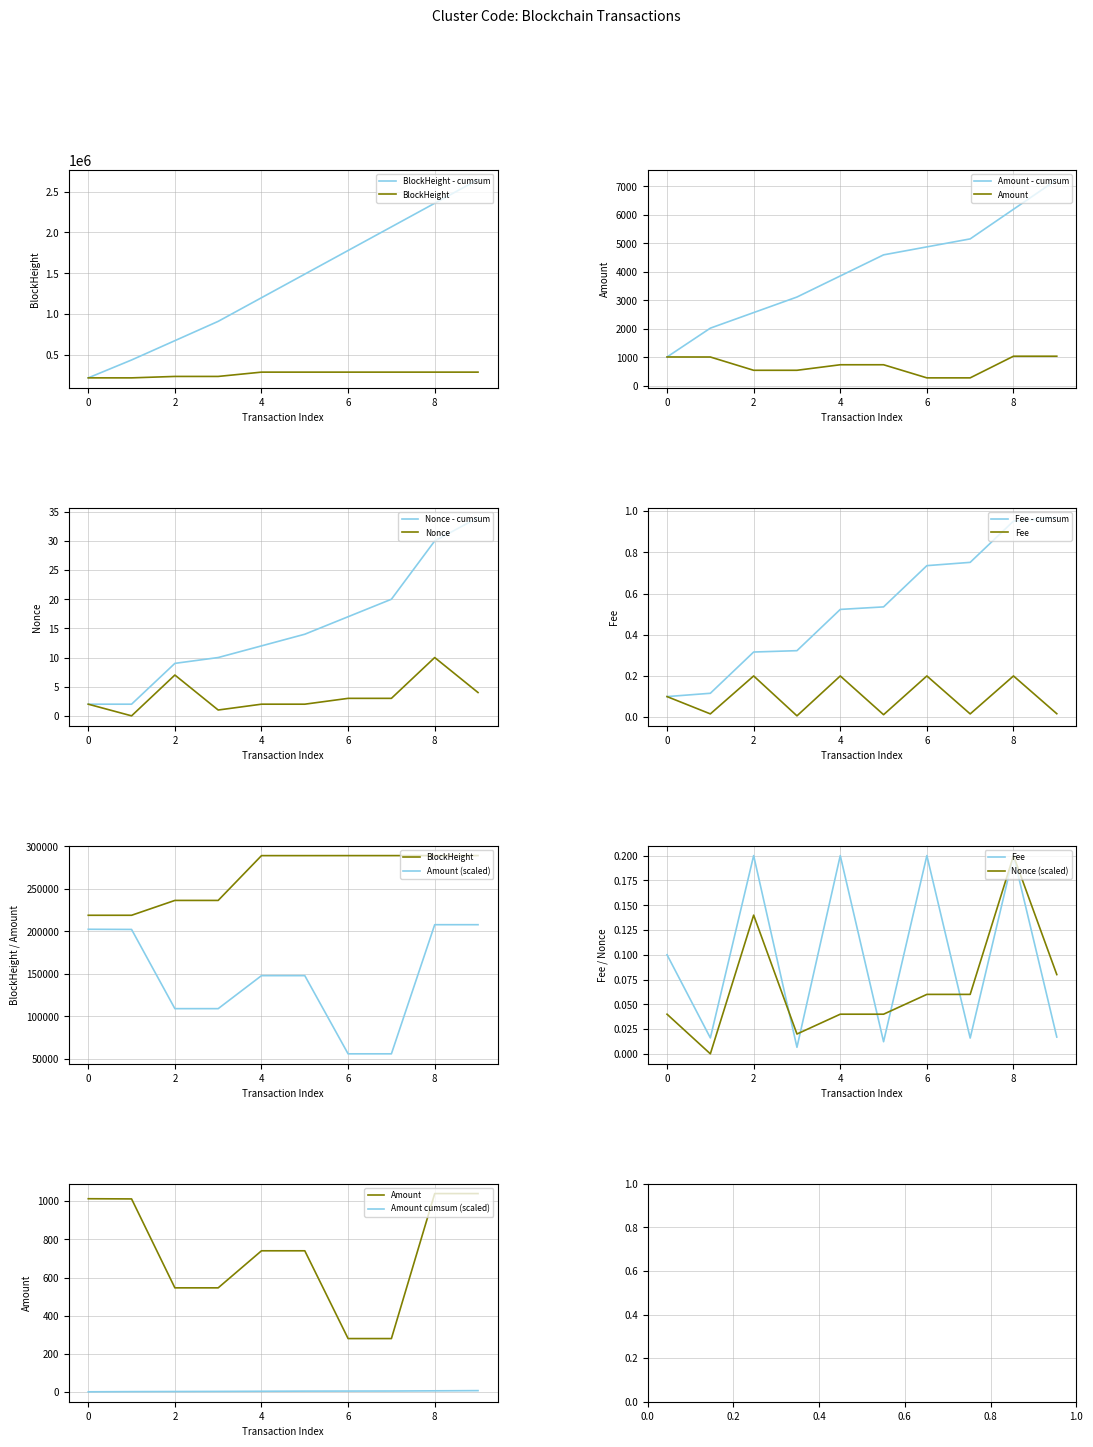

True or false: Nonce and Amount cross at least once.

False